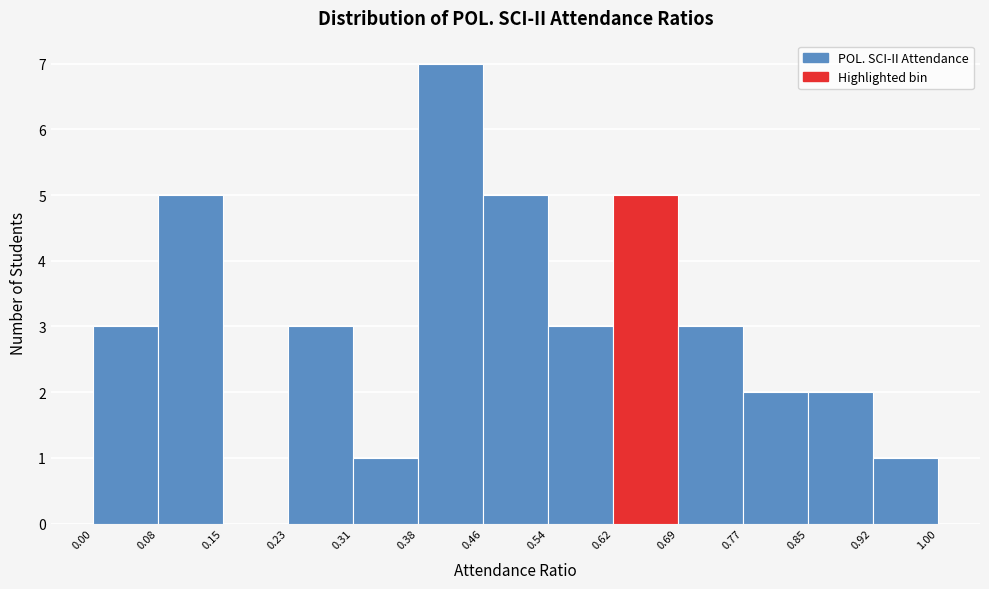

Reading left to right, list every bar in this chart as the range it spans on the x-axis followed by its height. The values are not printed on the chart, so give them approximately, as read against the axis.

0.00 to 0.08: 3
0.08 to 0.15: 5
0.15 to 0.23: 0
0.23 to 0.31: 3
0.31 to 0.38: 1
0.38 to 0.46: 7
0.46 to 0.54: 5
0.54 to 0.62: 3
0.62 to 0.69: 5
0.69 to 0.77: 3
0.77 to 0.85: 2
0.85 to 0.92: 2
0.92 to 1.00: 1